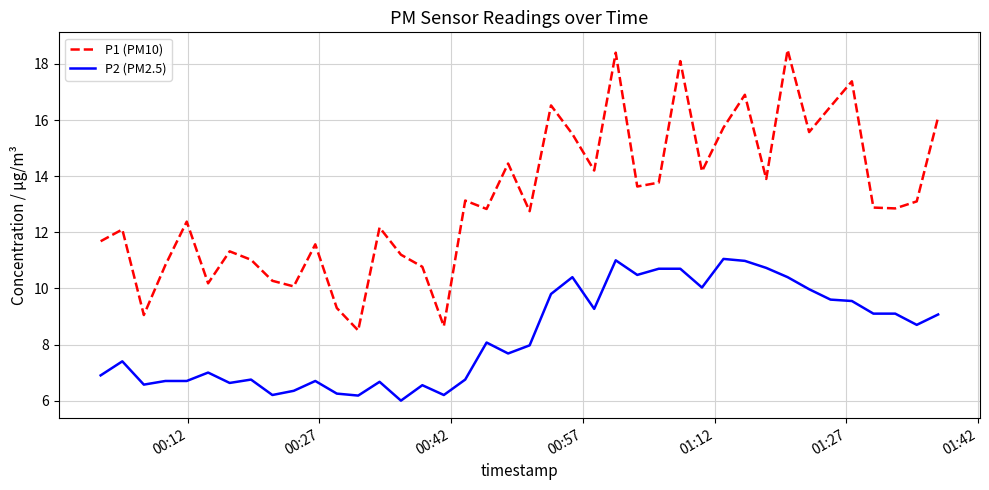

Rank the series by their maximum value, from highest to lowest.

P1 (PM10), P2 (PM2.5)